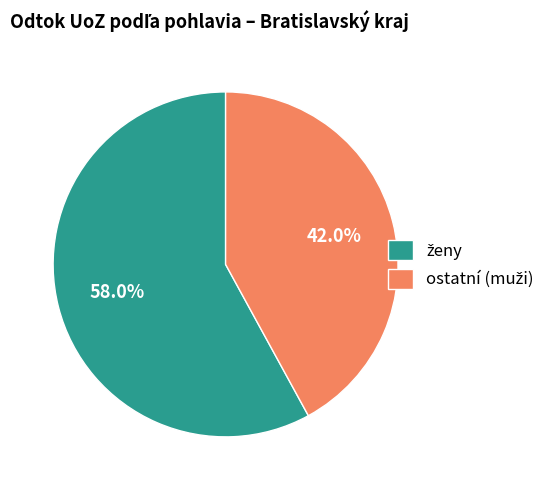

Is there any slice that represents more than half of the pie?

Yes